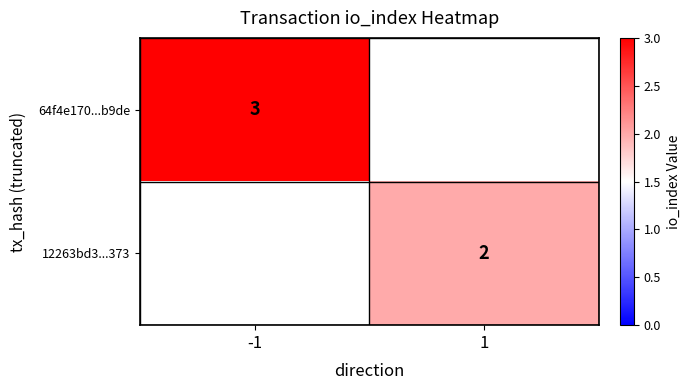

Is it true that 12263bd3...373 equals 1 at 1?

False